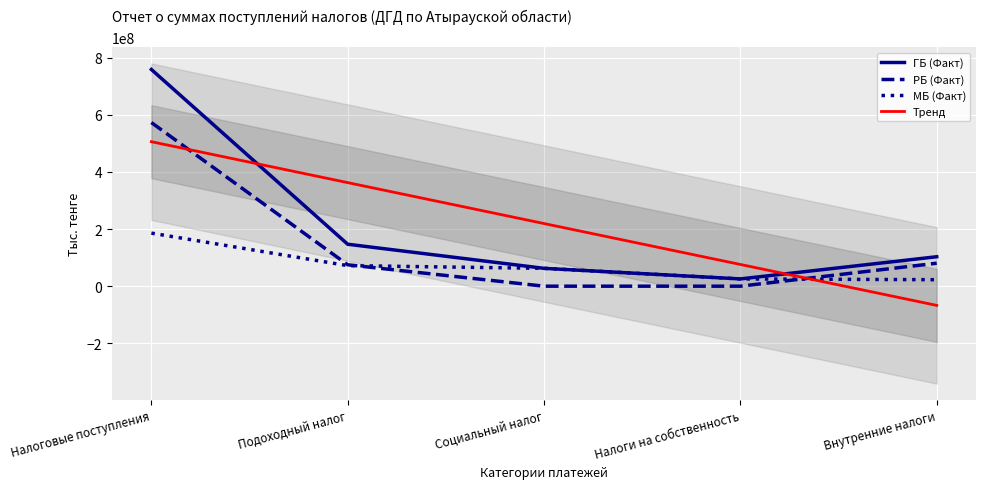

In ГБ (Факт), how many points are lower than both neighbors (excluding endpoints)?

1